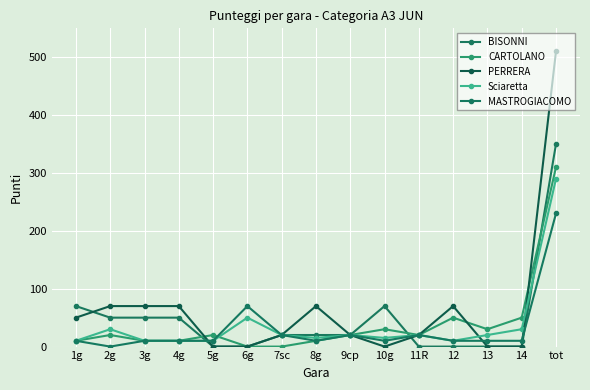

What is the value of the CARTOLANO point at the 15th from the left?

310